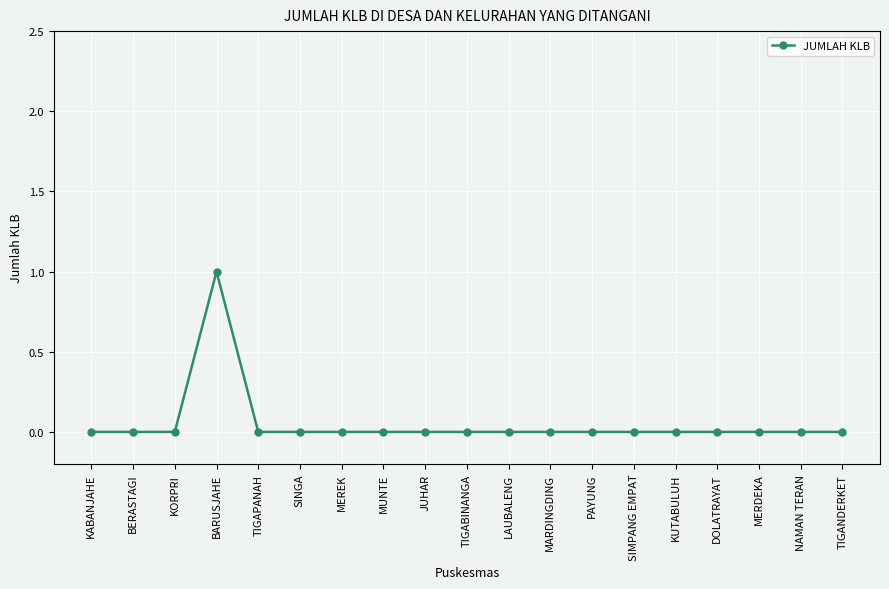

Reading left to right, extract all data points from this chart.

KABANJAHE=0	BERASTAGI=0	KORPRI=0	BARUSJAHE=1	TIGAPANAH=0	SINGA=0	MEREK=0	MUNTE=0	JUHAR=0	TIGABINANGA=0	LAUBALENG=0	MARDINGDING=0	PAYUNG=0	SIMPANG EMPAT=0	KUTABULUH=0	DOLATRAYAT=0	MERDEKA=0	NAMAN TERAN=0	TIGANDERKET=0